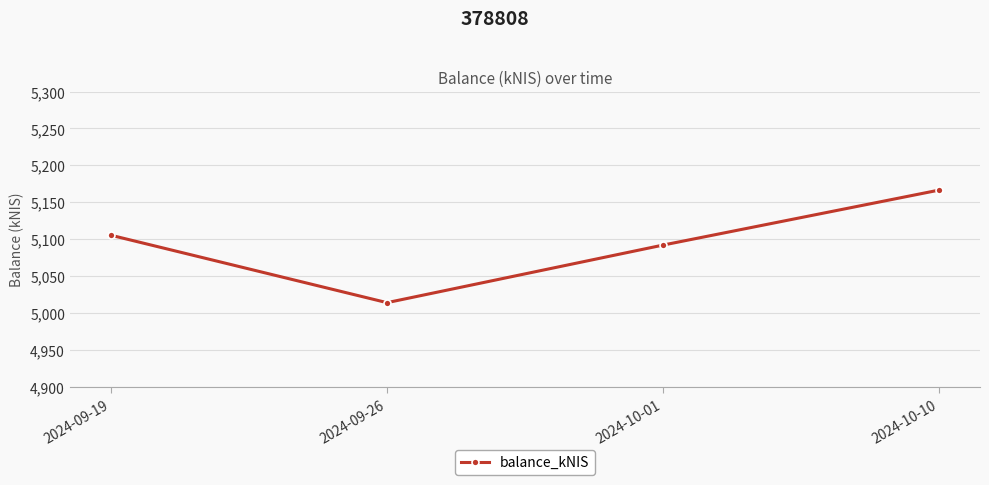

What position from the right is 2024-09-19?

4